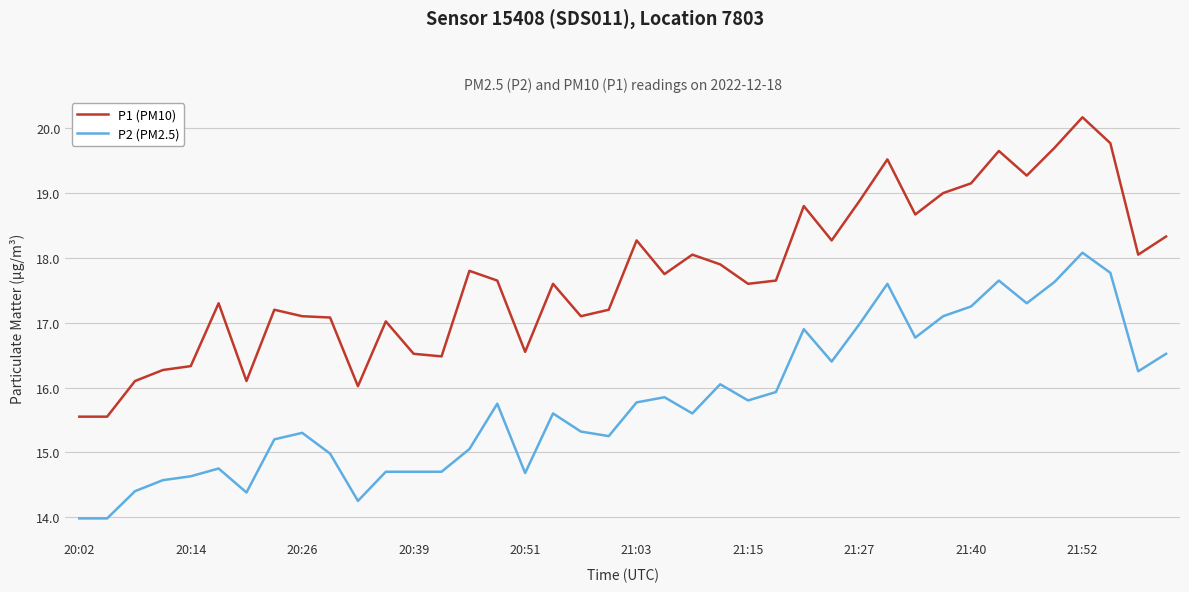

What are all the series names shown in the legend?

P1 (PM10), P2 (PM2.5)